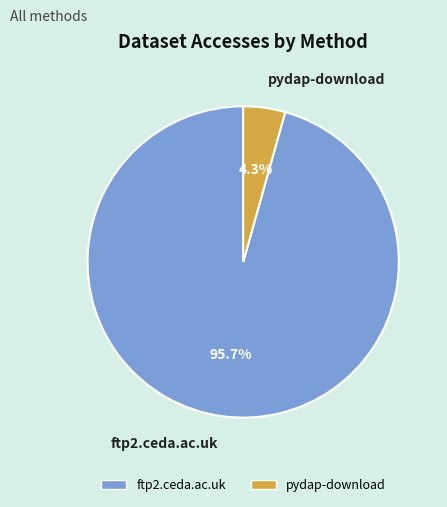

Count the number of slices in the pie.

2